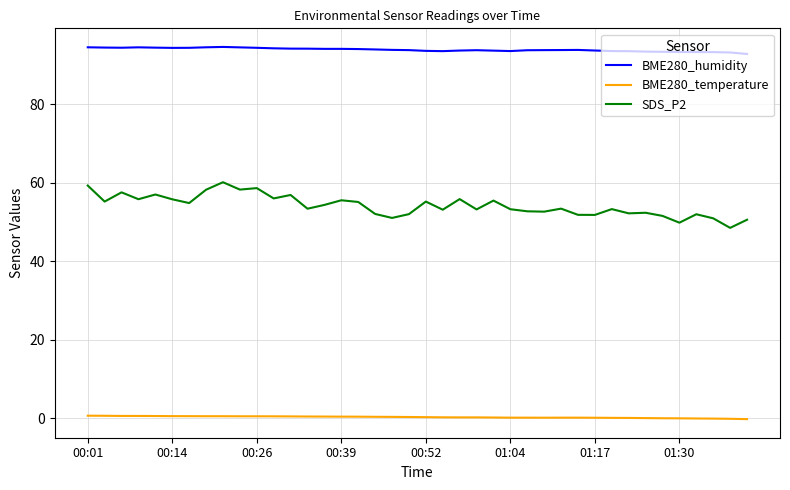

Which series has the largest total across all categories?

BME280_humidity